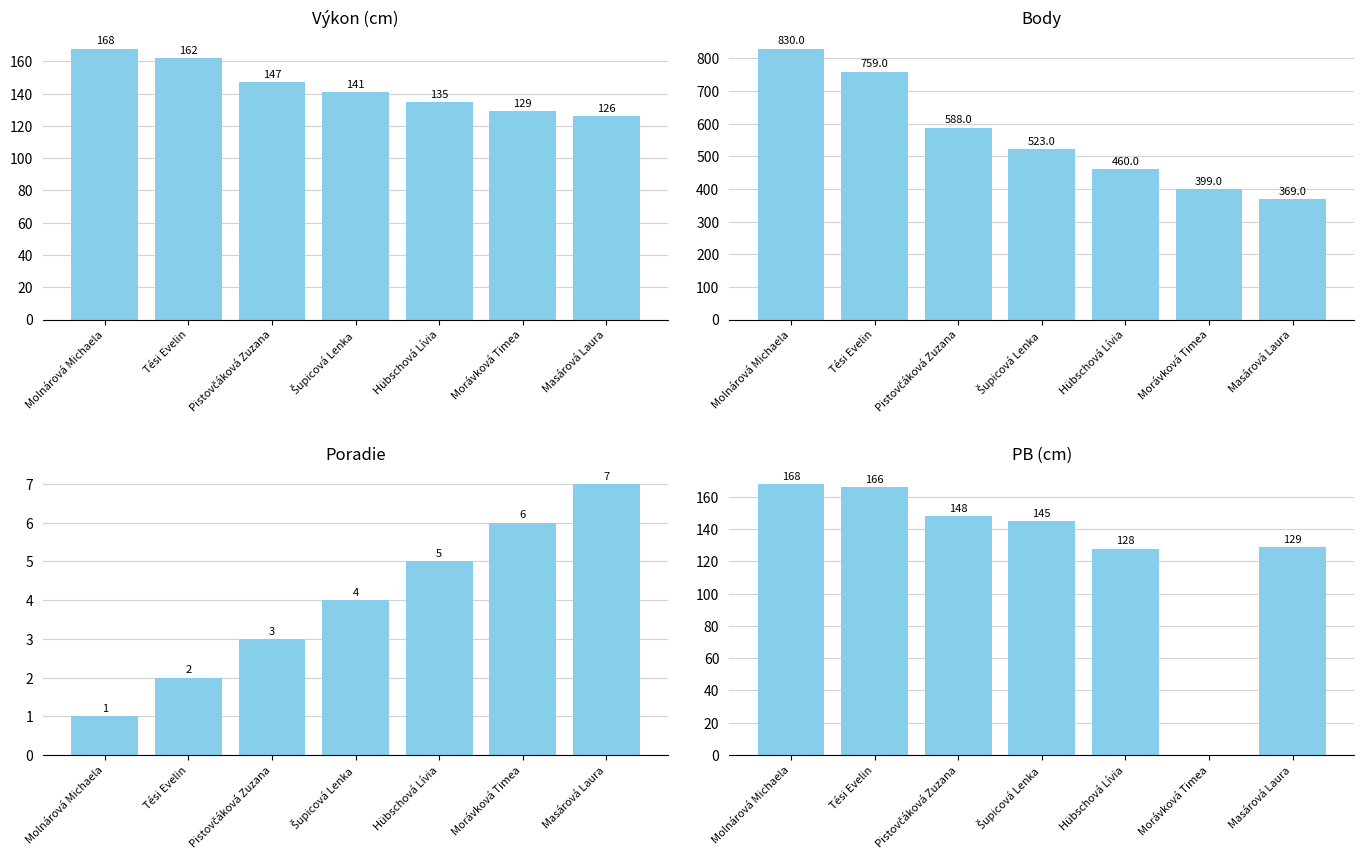

At Morávková Timea, list the series in order from largest to smallest.

Body, Výkon (cm), Poradie, PB (cm)